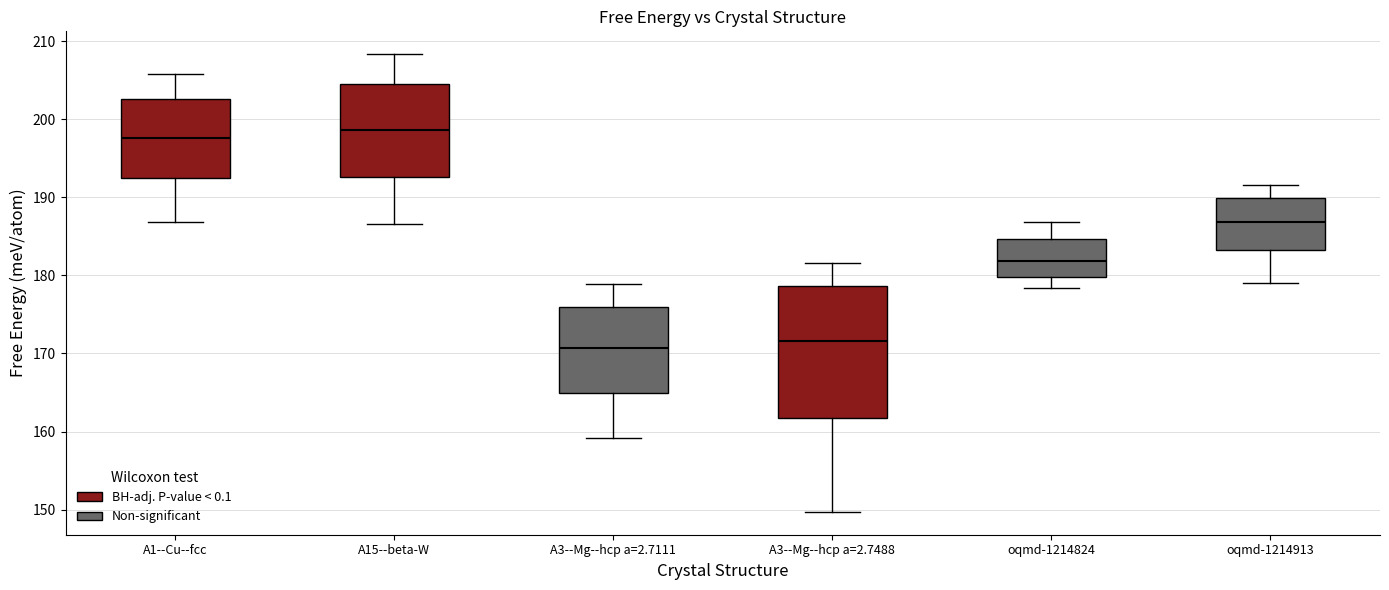

Reading left to right, read every box against the y-axis: the position of its median line, the range the box covers, and the ends of its whiskers. The values are not printed on the chart, so give them approximately, as read against the axis.

A1--Cu--fcc: median 198, box 192 to 203, whiskers 187 to 206
A15--beta-W: median 199, box 193 to 205, whiskers 187 to 208
A3--Mg--hcp a=2.7111: median 171, box 165 to 176, whiskers 159 to 179
A3--Mg--hcp a=2.7488: median 172, box 162 to 179, whiskers 150 to 182
oqmd-1214824: median 182, box 180 to 185, whiskers 178 to 187
oqmd-1214913: median 187, box 183 to 190, whiskers 179 to 192